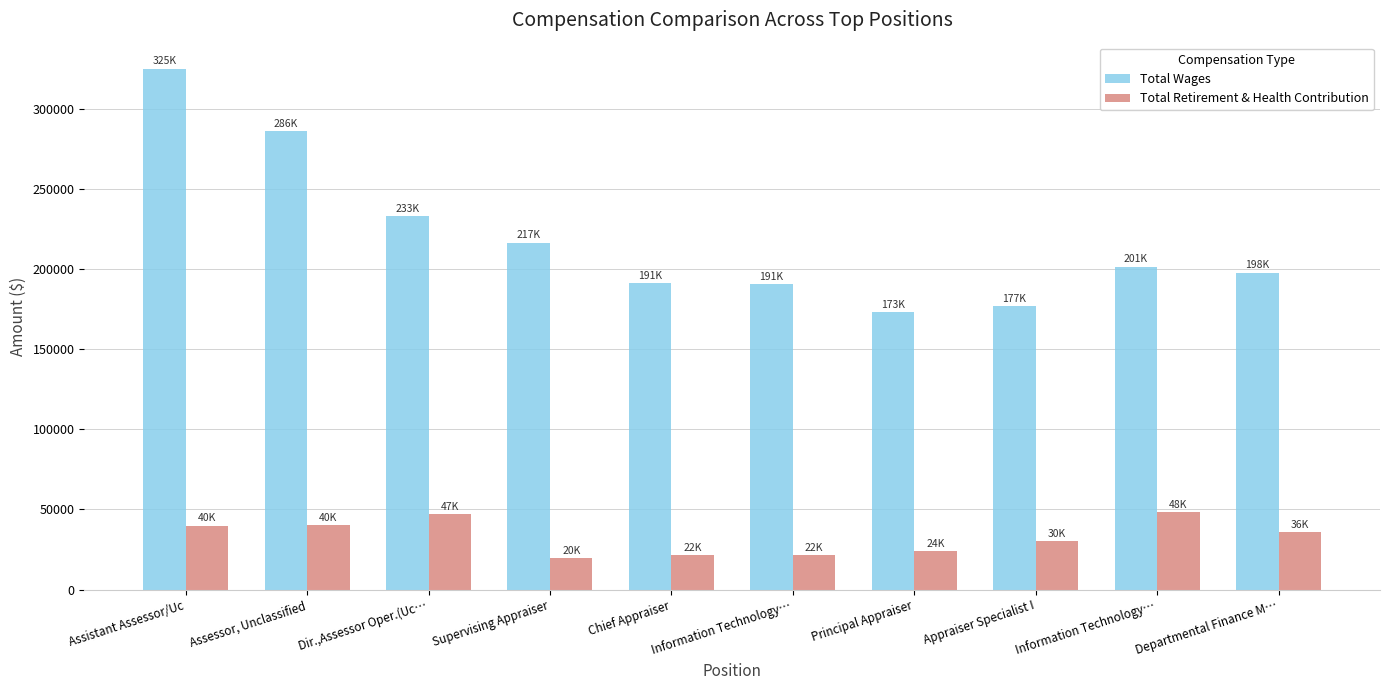

Which series has the widest spread of values?

Total Wages